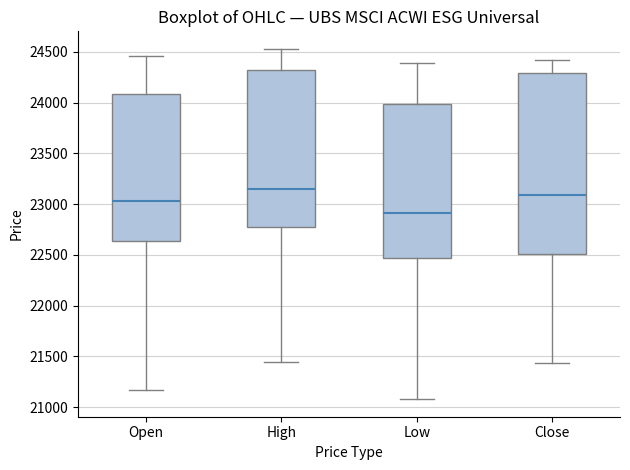

Where does the lower whisker of the box for Open end on the y-axis? The values are not printed on the chart, so give them approximately, as read against the axis.

21150